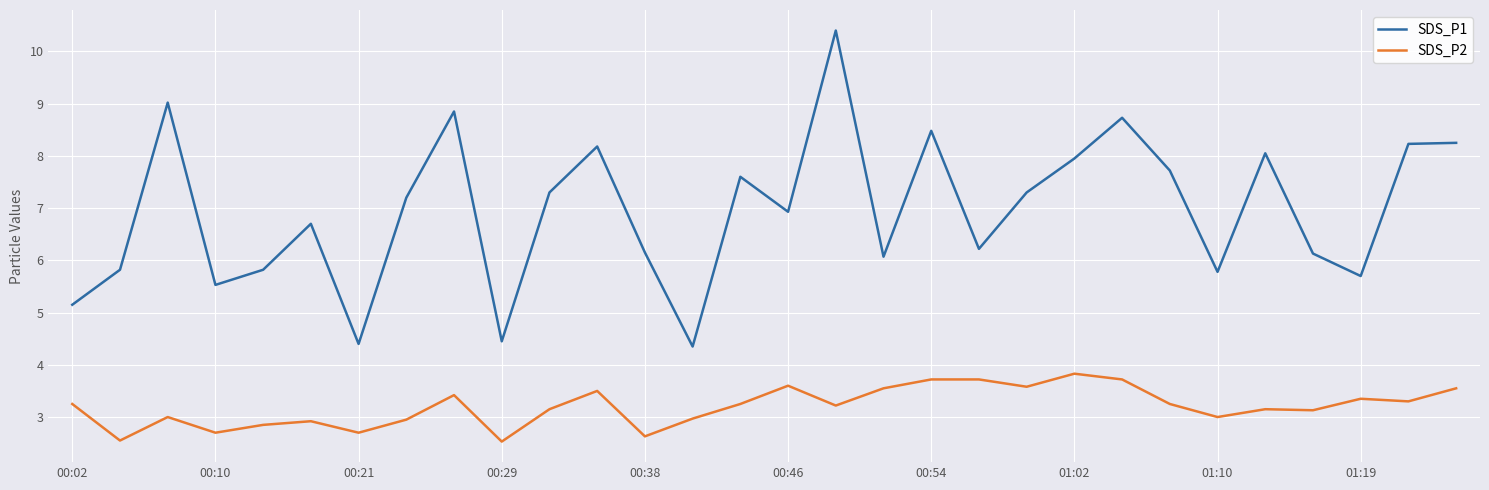

Which series has the largest total across all categories?

SDS_P1